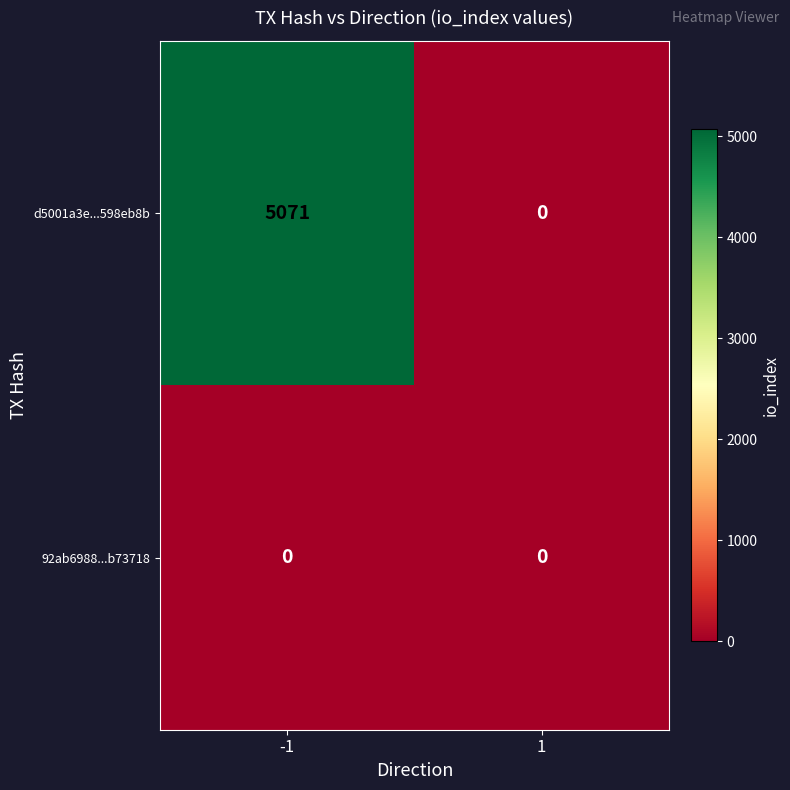

True or false: d5001a3e...598eb8b has a value of -2165 at 1.

False